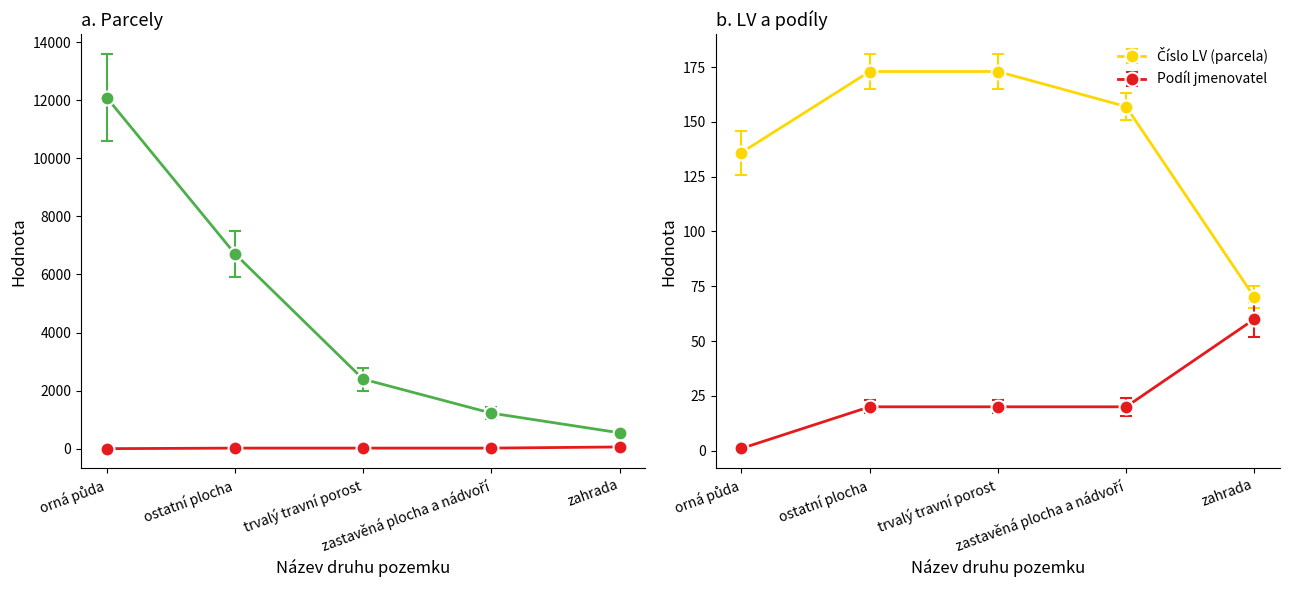

True or false: Číslo LV (parcela) and Podíl jmenovatel cross at least once.

False